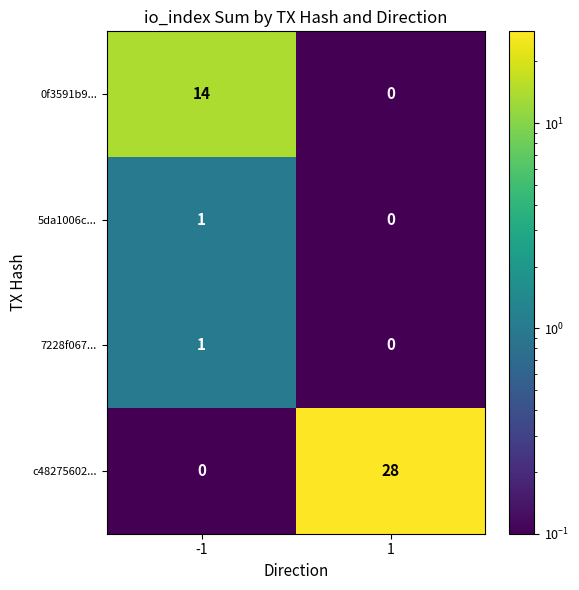

The 5da1006c... series shows 1 at -1. True or false?

True